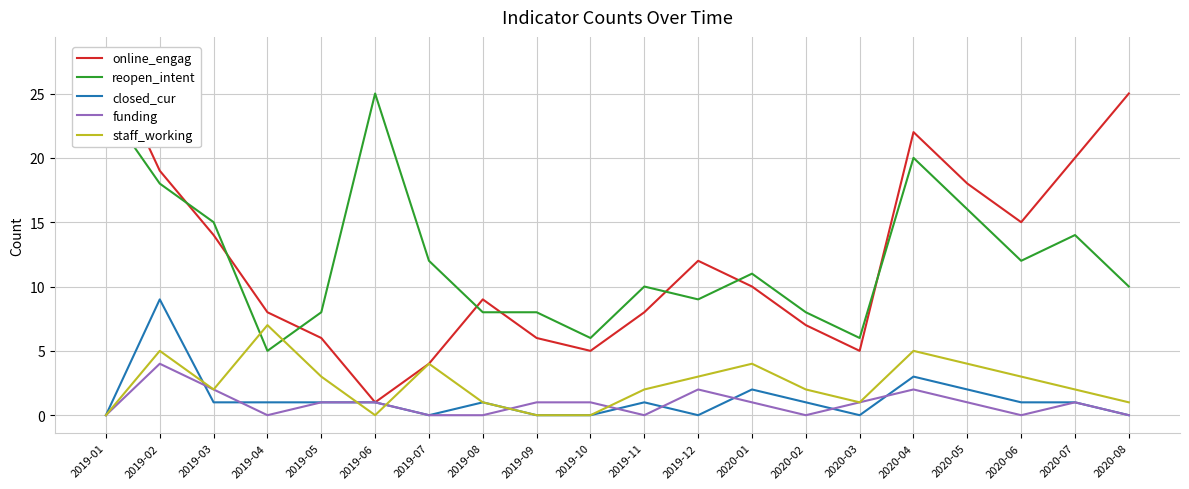

How many staff_working values are between 1 and 4?

13